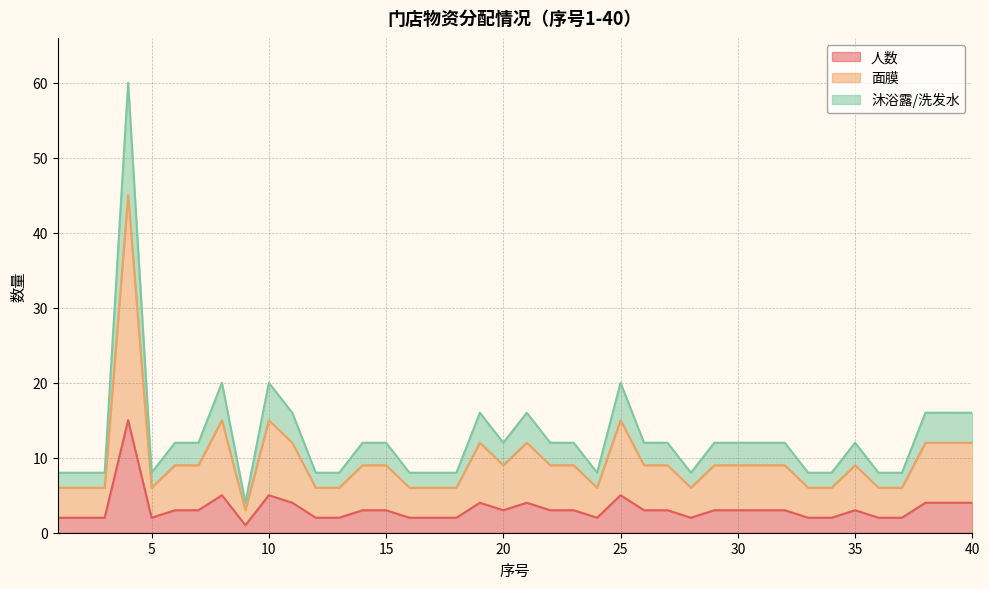

What is the sum of the 人数 values at 6 and 20?

6